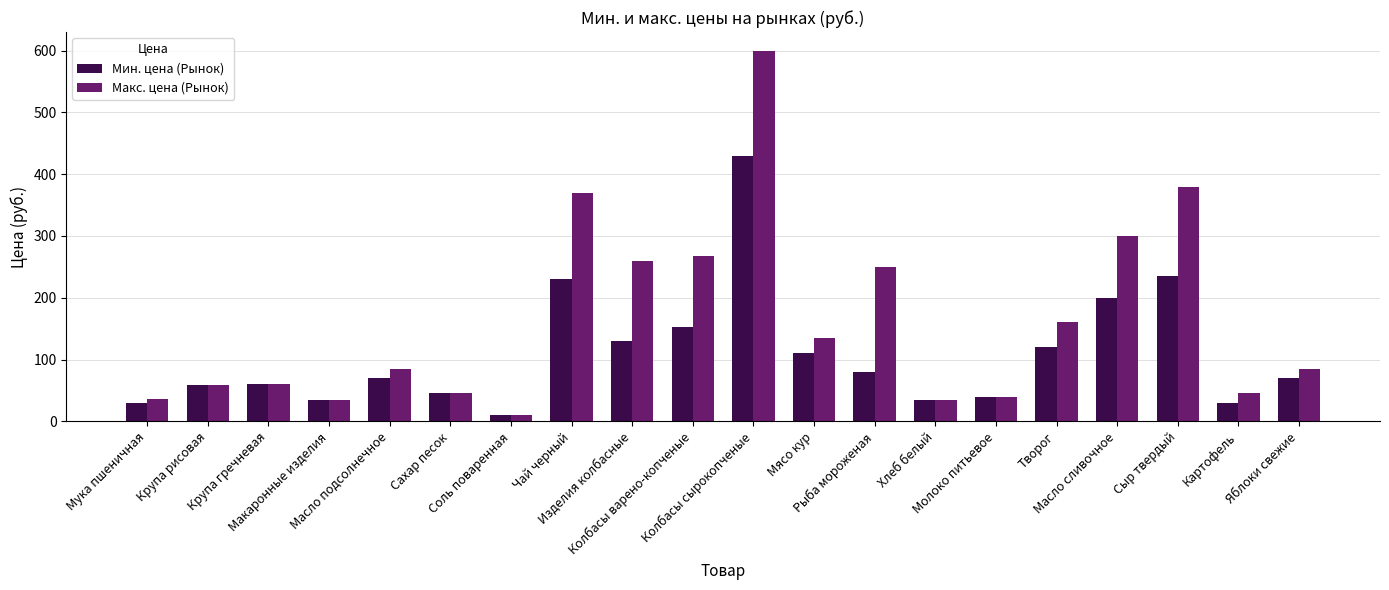

The Макс. цена (Рынок) series shows 90 at Крупа рисовая. True or false?

False